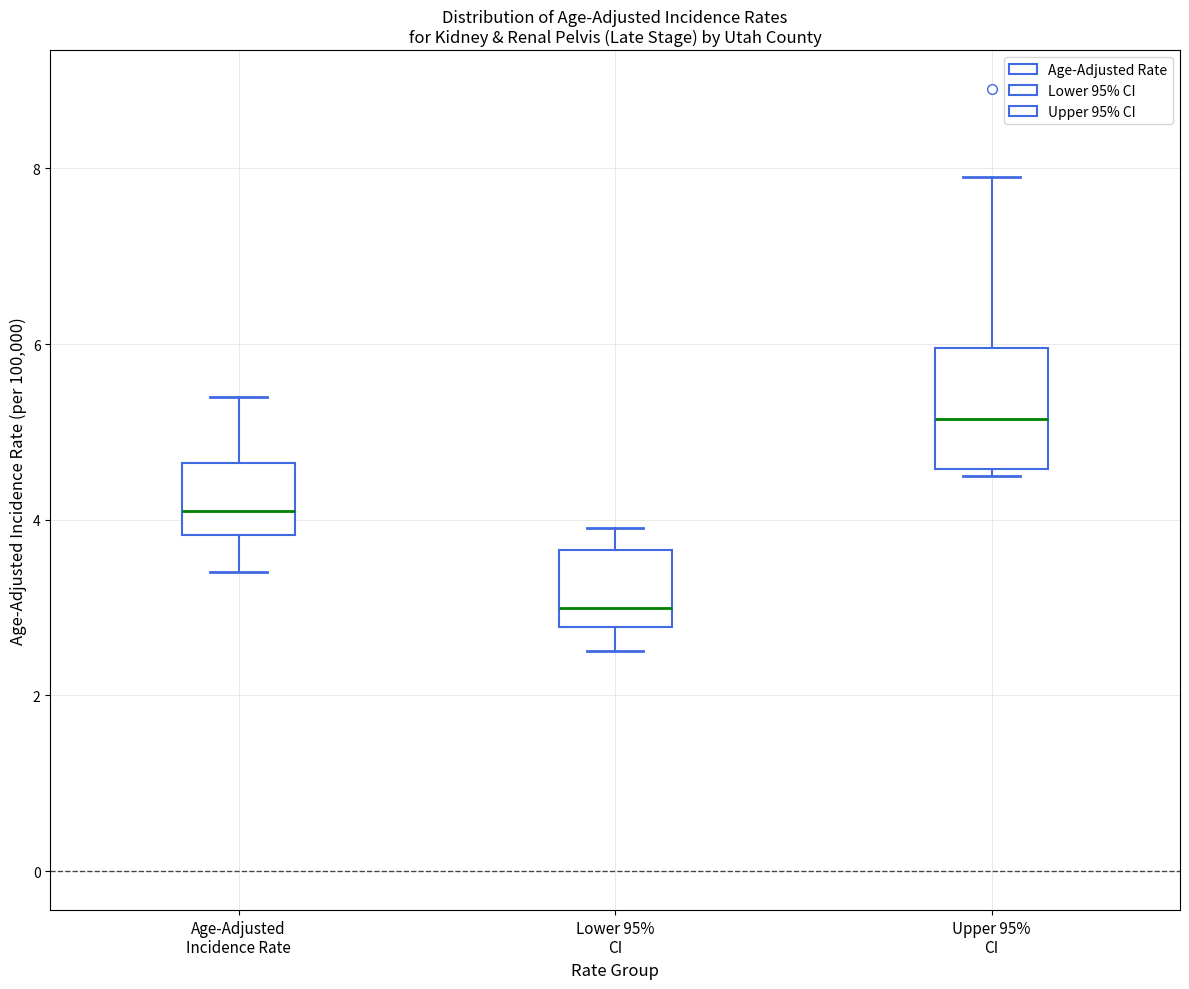

Comparing the boxes themselves (not the whiskers), which one is the tallest?

Upper 95% CI